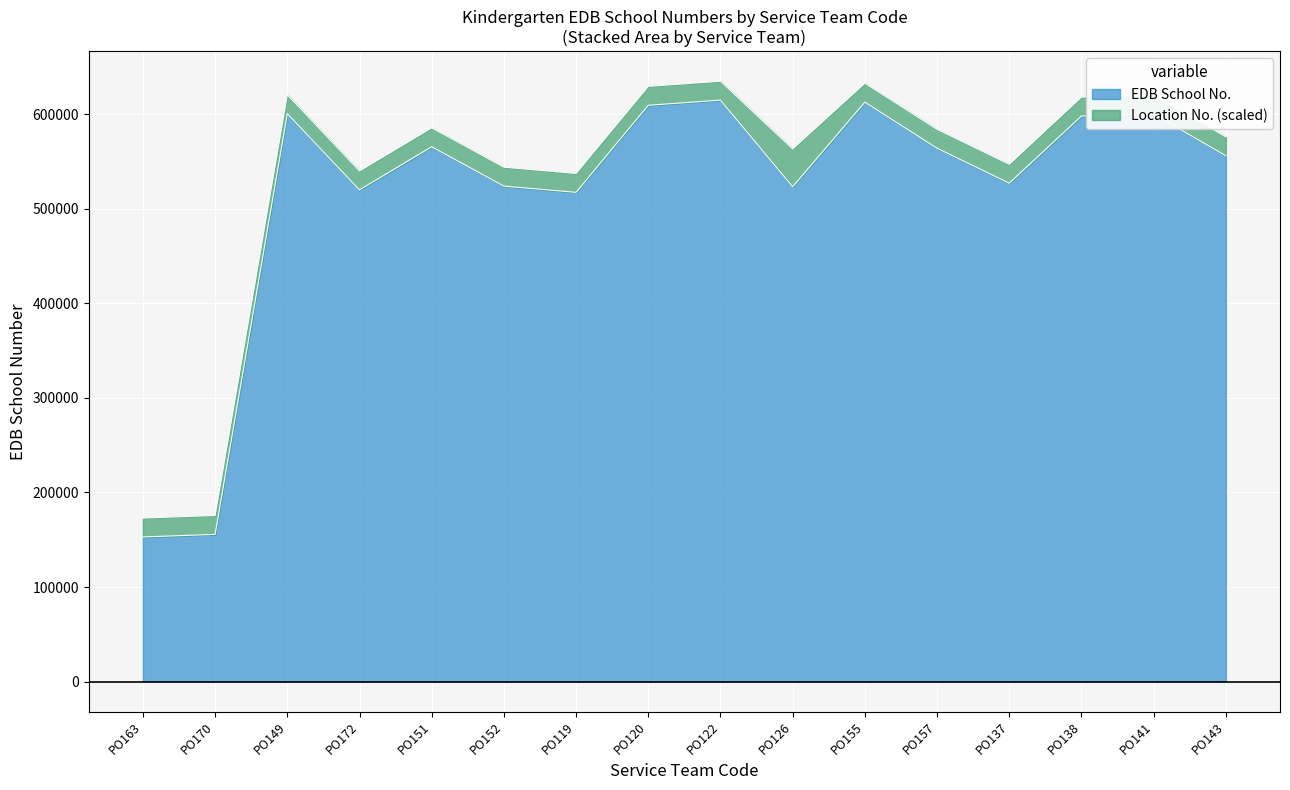

Is it true that the value at PO157 is 962055?

False